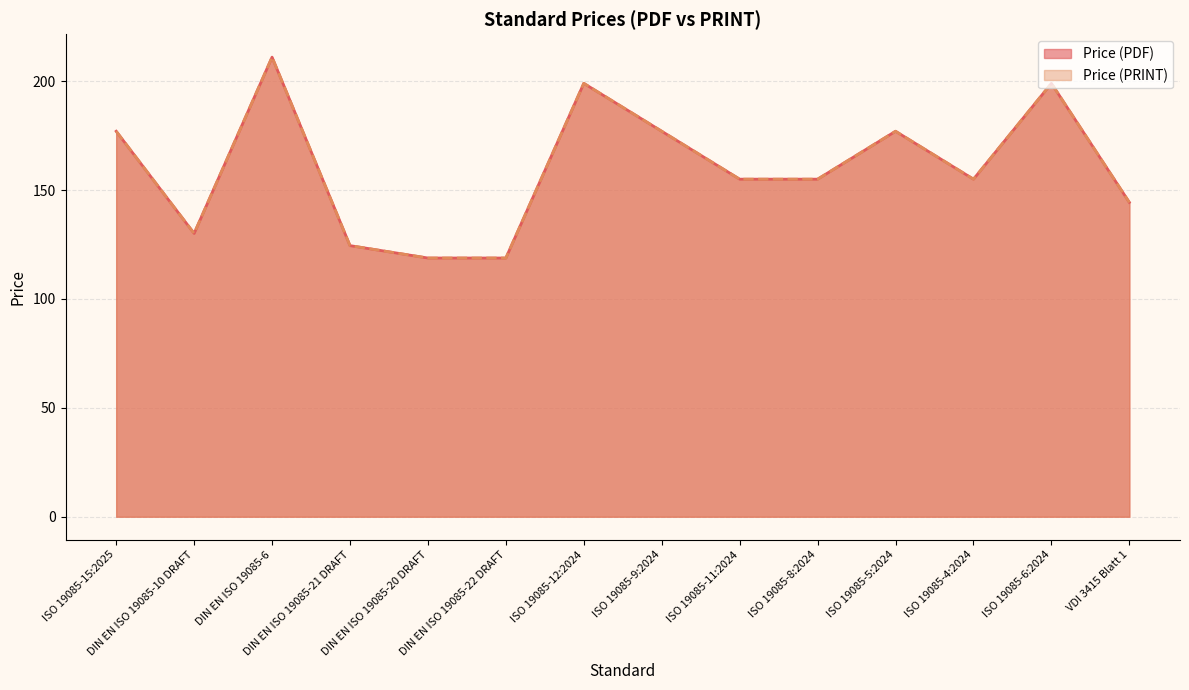

At ISO 19085-6:2024, list the series in order from smallest to largest.

Price (PDF), Price (PRINT)